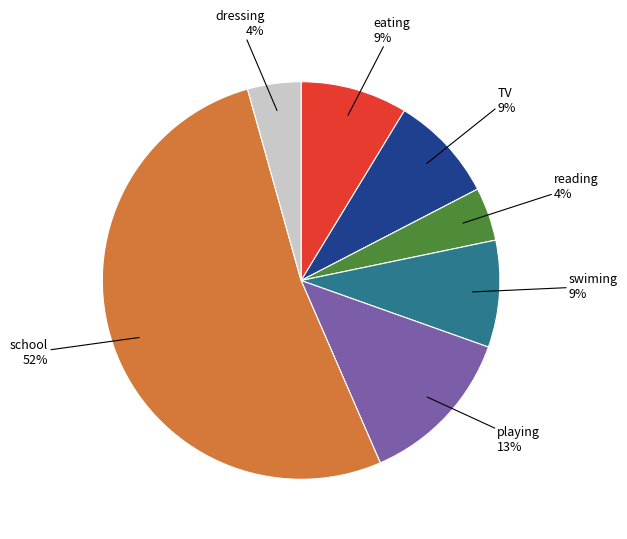

To the nearest percent, what portion does dressing represent?

4%